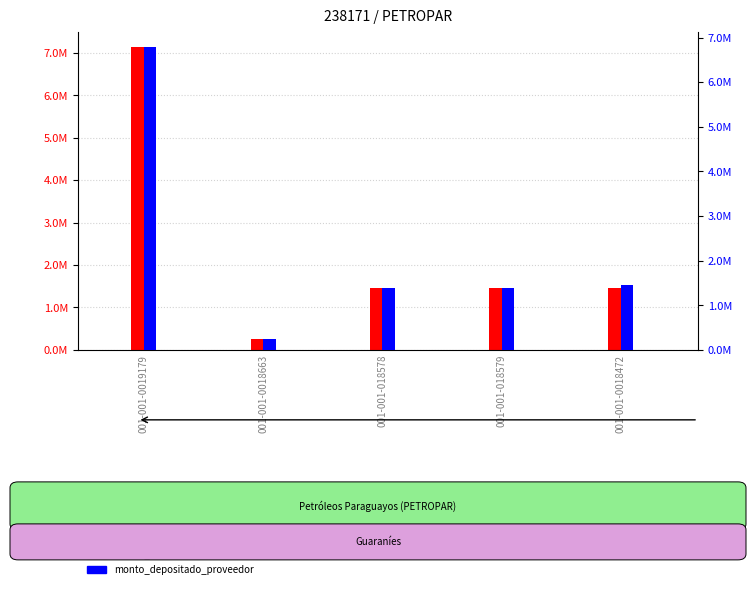

What is the label of the 2nd bar from the left?

001-001-0018663